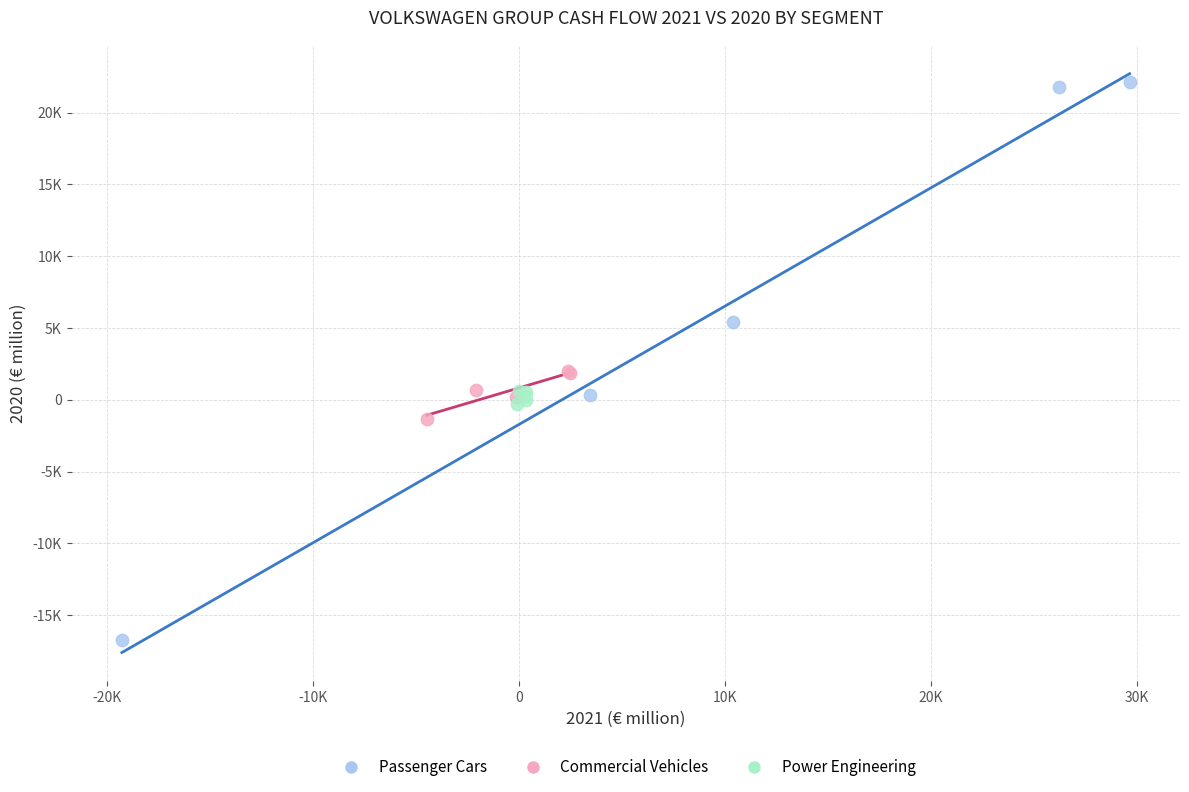

What are all the series names shown in the legend?

Passenger Cars, Commercial Vehicles, Power Engineering